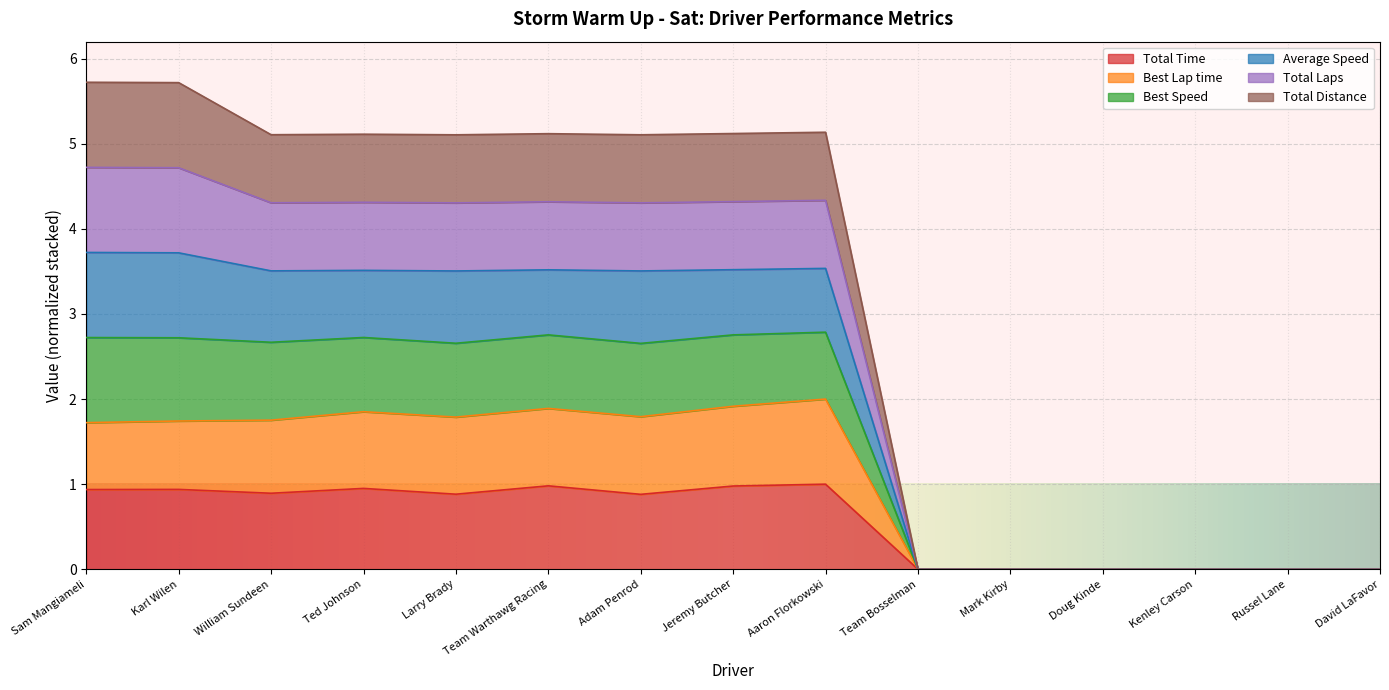

Which series has the largest range (max minus min)?

Best Speed